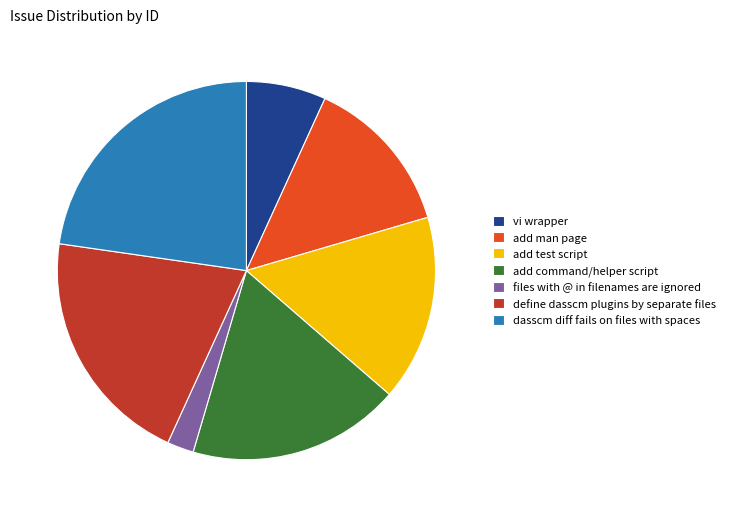

True or false: add man page accounts for 21% of the total.

False